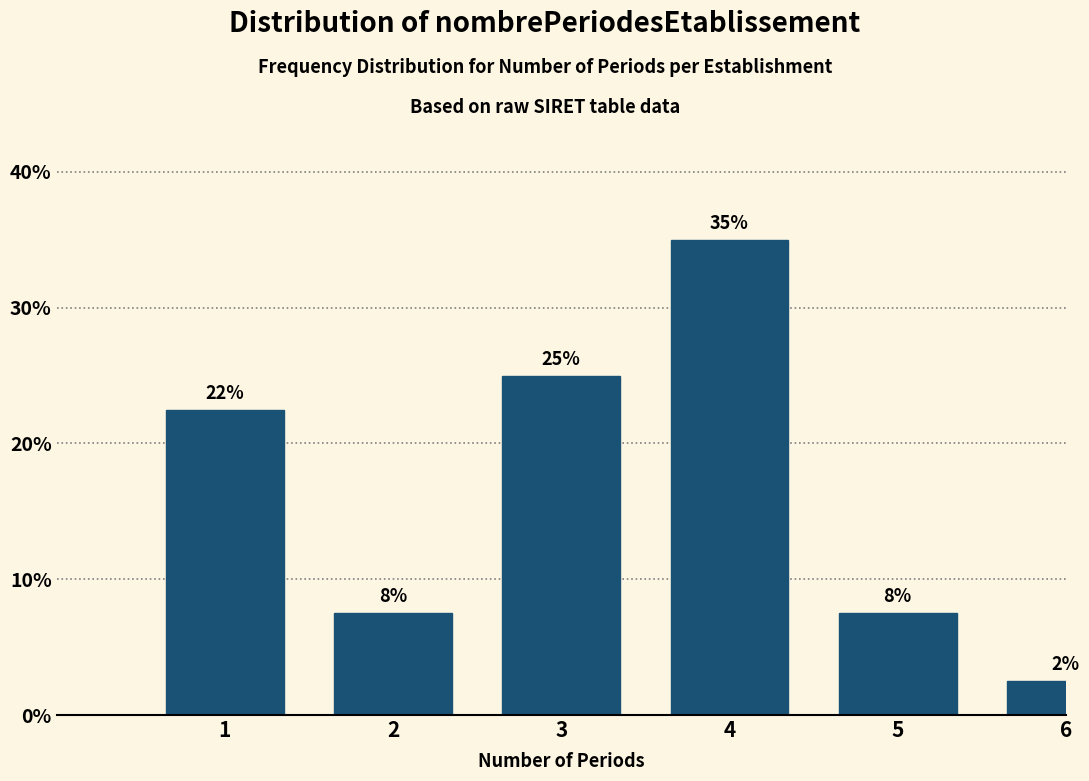

Are the bars horizontal?

No